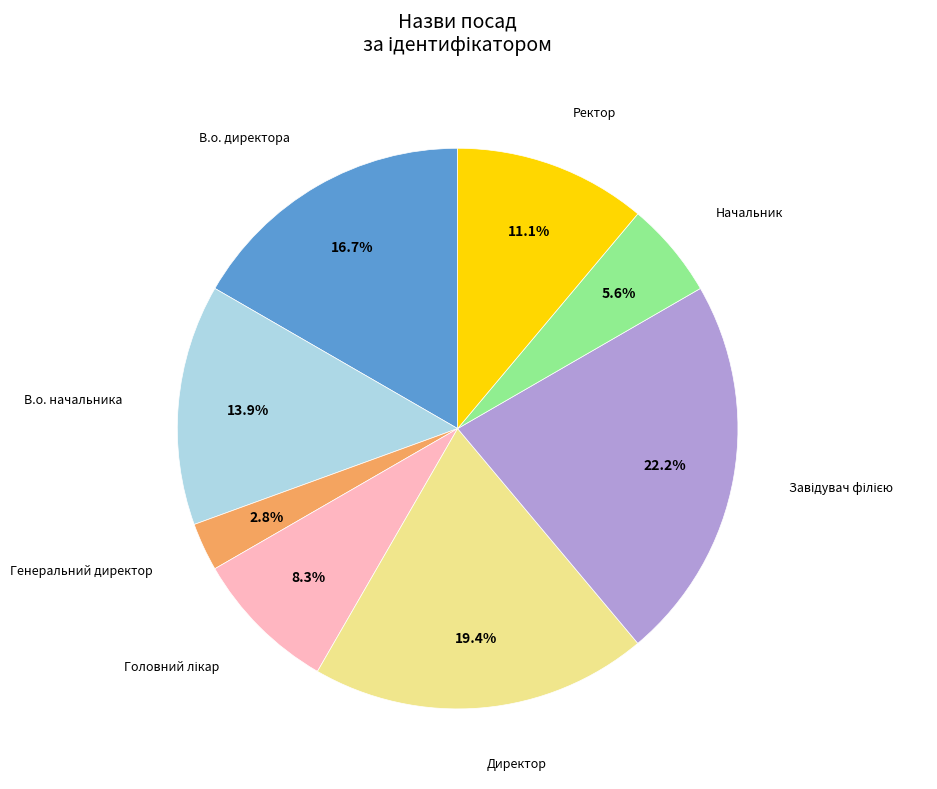

How many segments does this pie chart have?

8